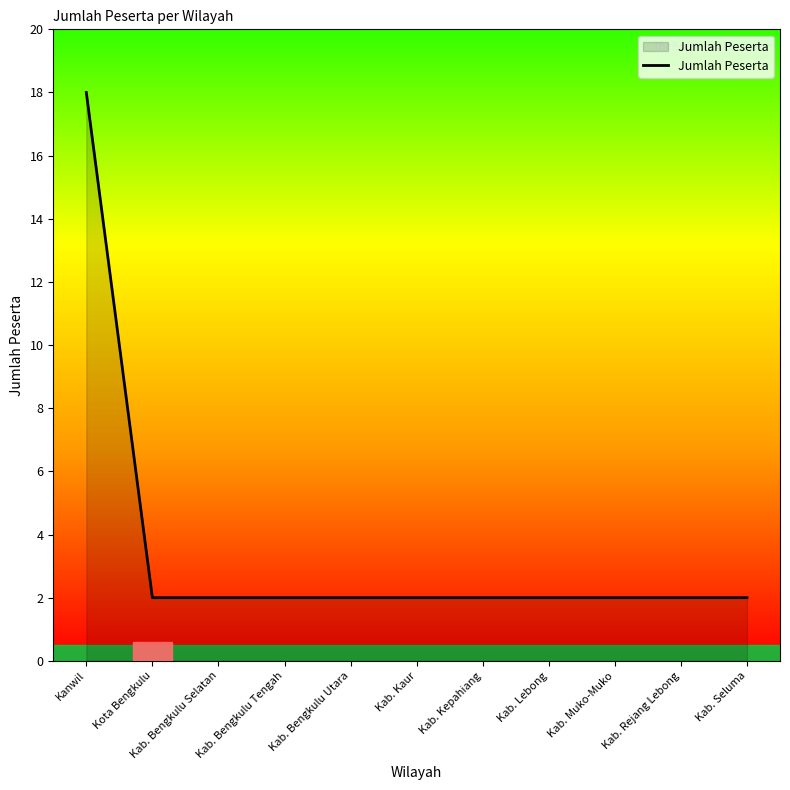

Which category has the highest value across all series?

Kanwil